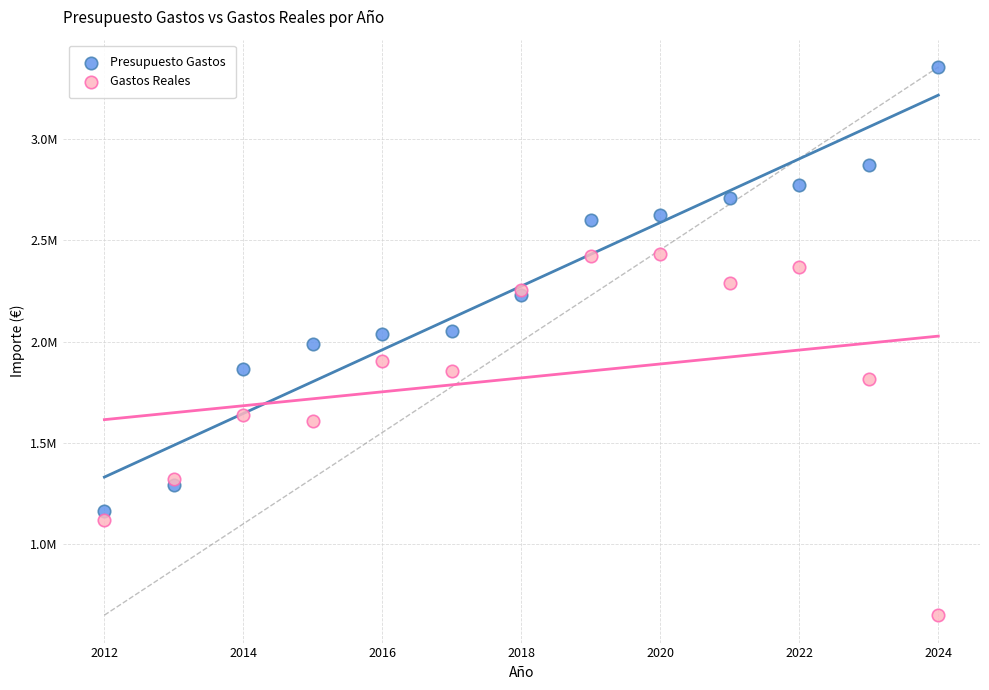

What are all the series names shown in the legend?

Presupuesto Gastos, Gastos Reales